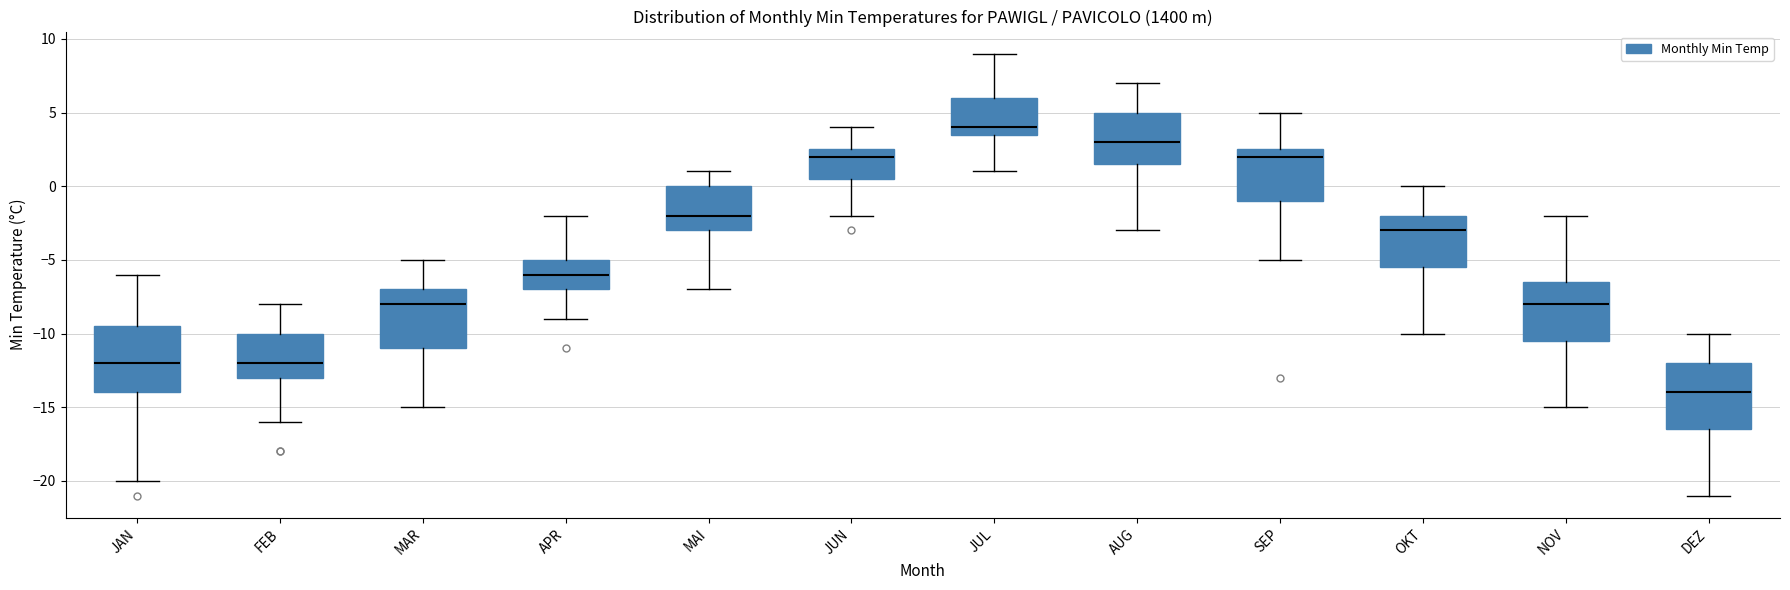

Reading left to right, transcribe this box plot: for each box, give where its median line is, the range the box spans, and where its two whiskers end, as read against the y-axis. The values are not printed on the chart, so give them approximately, as read against the axis.

JAN: median -12.0, box -14.0 to -9.5, whiskers -20.0 to -6.0
FEB: median -12.0, box -13.0 to -10.0, whiskers -16.0 to -8.0
MAR: median -8.0, box -11.0 to -7.0, whiskers -15.0 to -5.0
APR: median -6.0, box -7.0 to -5.0, whiskers -9.0 to -2.0
MAI: median -2.0, box -3.0 to 0.0, whiskers -7.0 to 1.0
JUN: median 2.0, box 0.5 to 2.5, whiskers -2.0 to 4.0
JUL: median 4.0, box 3.5 to 6.0, whiskers 1.0 to 9.0
AUG: median 3.0, box 1.5 to 5.0, whiskers -3.0 to 7.0
SEP: median 2.0, box -1.0 to 2.5, whiskers -5.0 to 5.0
OKT: median -3.0, box -5.5 to -2.0, whiskers -10.0 to 0.0
NOV: median -8.0, box -10.5 to -6.5, whiskers -15.0 to -2.0
DEZ: median -14.0, box -16.5 to -12.0, whiskers -21.0 to -10.0